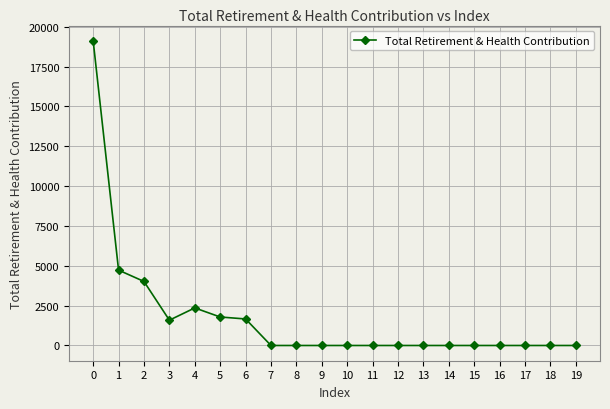

How many categories are shown in the chart?

20